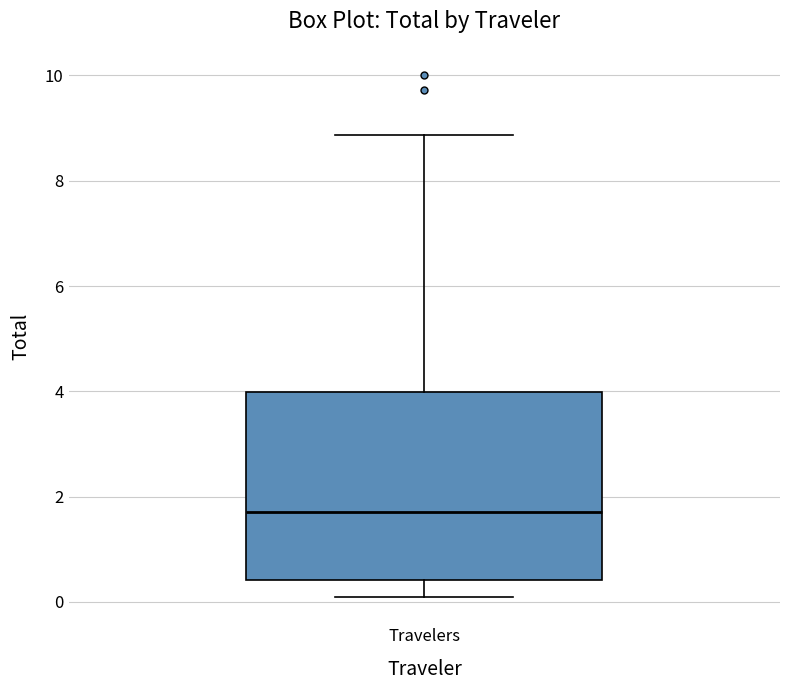

Transcribe this box plot: give where the median line is, the range the box spans, and where the two whiskers end, as read against the y-axis. The values are not printed on the chart, so give them approximately, as read against the axis.

median 1.8, box 0.4 to 4.0, whiskers 0.0 to 8.8